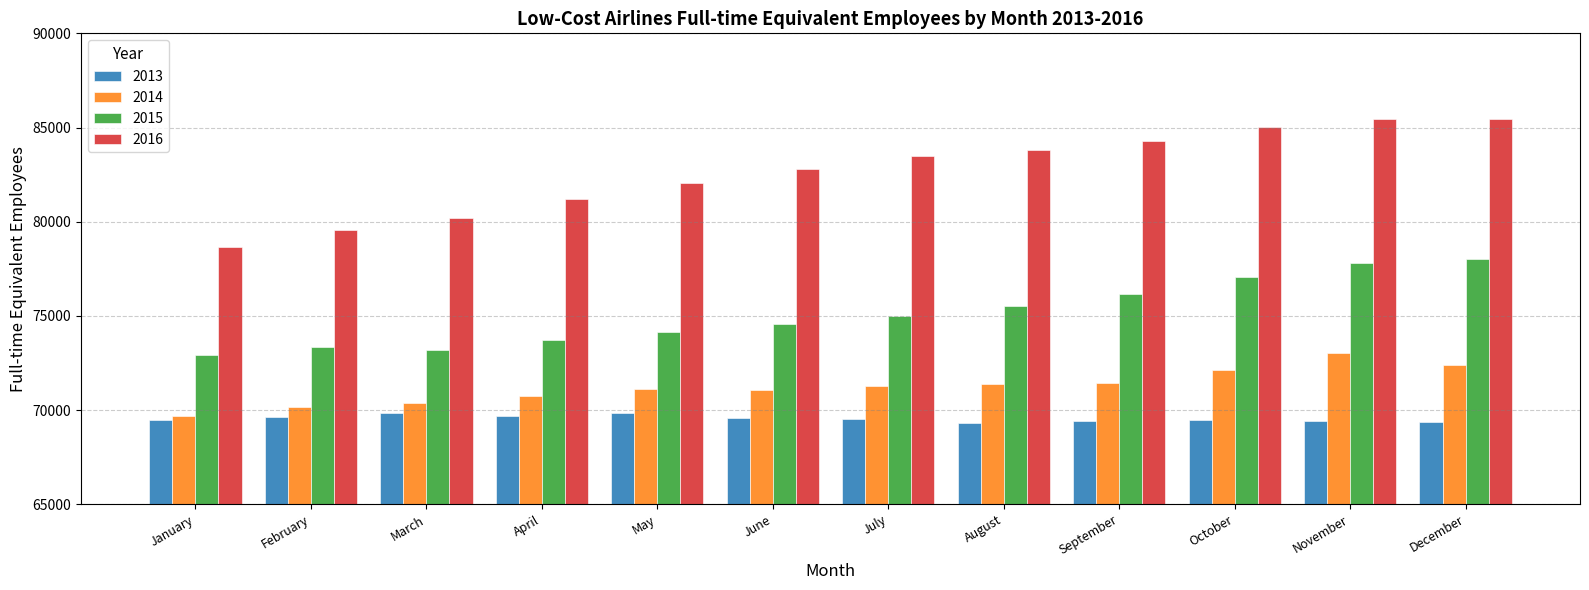

What is the total value across all series at July?

299262